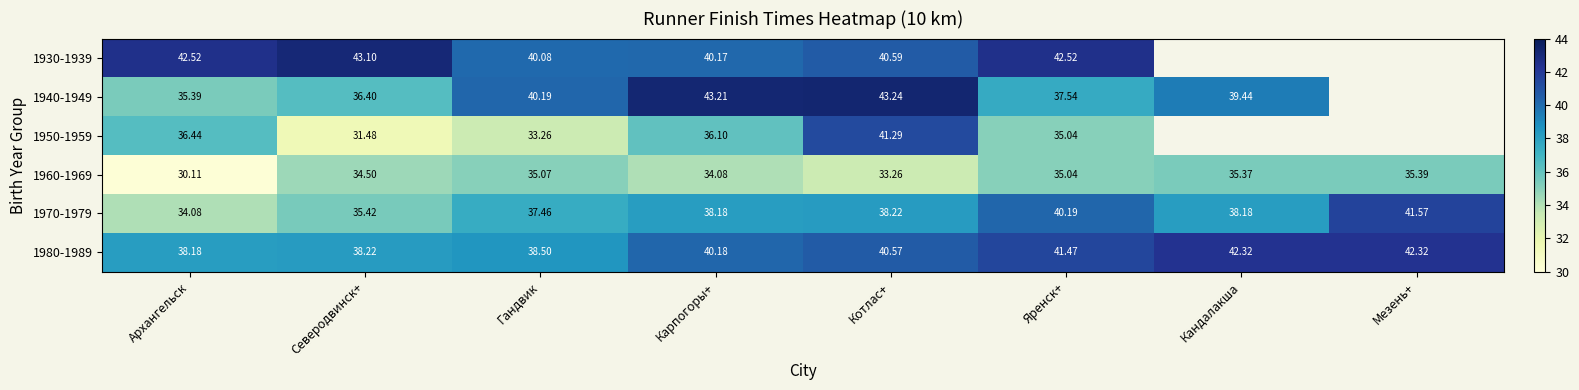

True or false: 1940-1949 has a value of 15.3 at Карпогоры+.

False